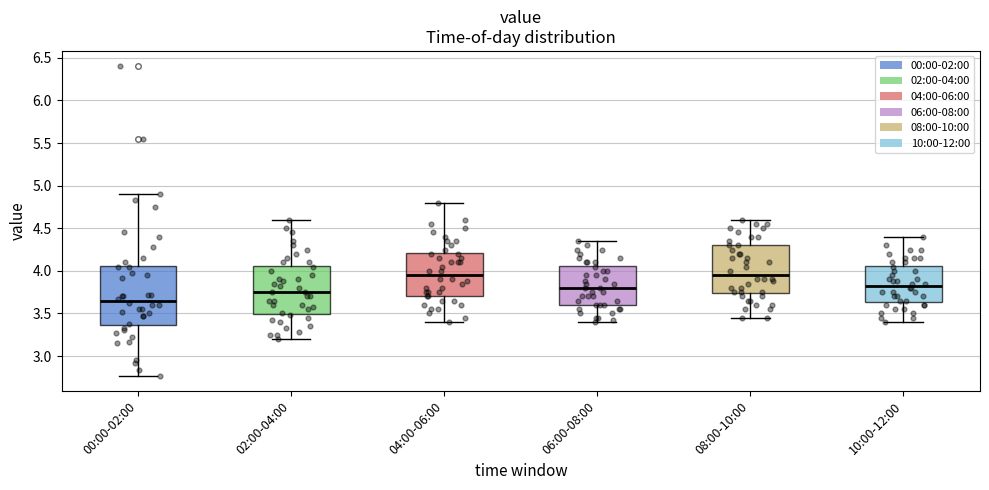

Where is the lower edge of the box for 08:00-10:00 on the y-axis? The values are not printed on the chart, so give them approximately, as read against the axis.

3.75